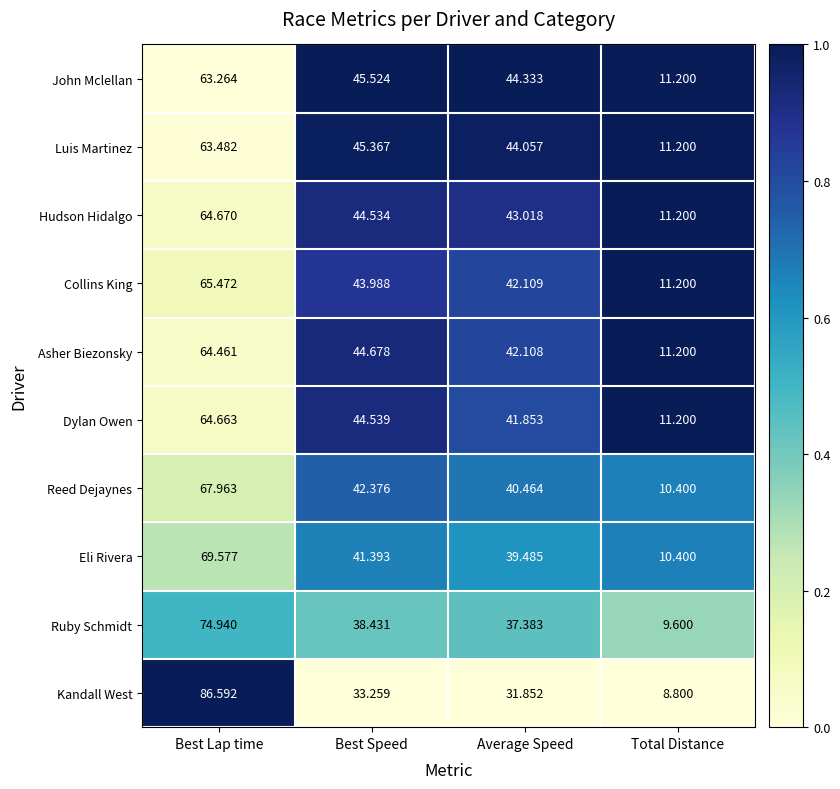

At which label does Ruby Schmidt reach its peak?

Best Lap time